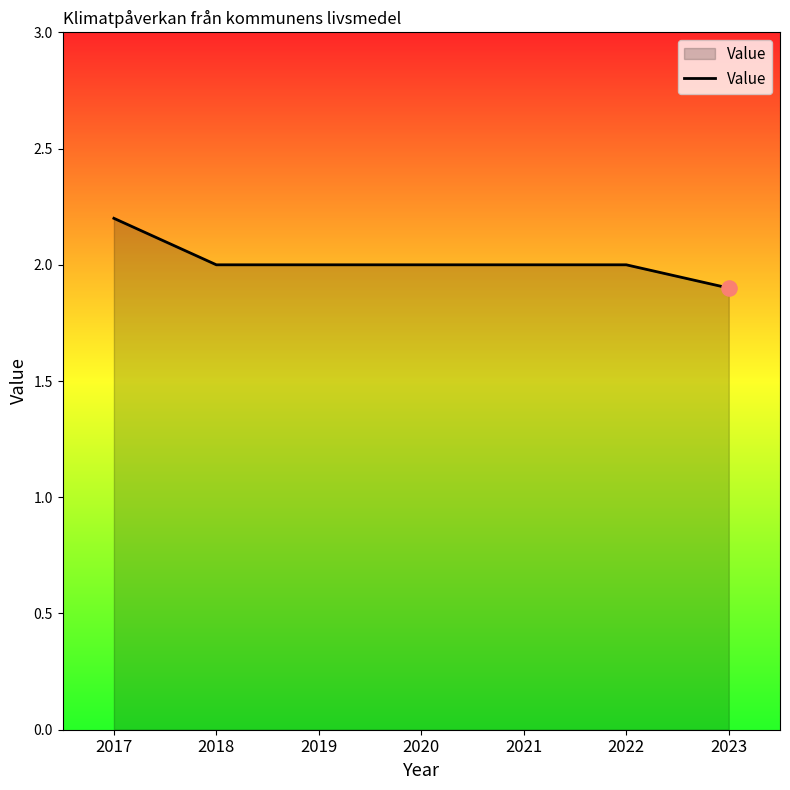

Approximately how many times larger is the value at 2017 compared to 2019?

1.1